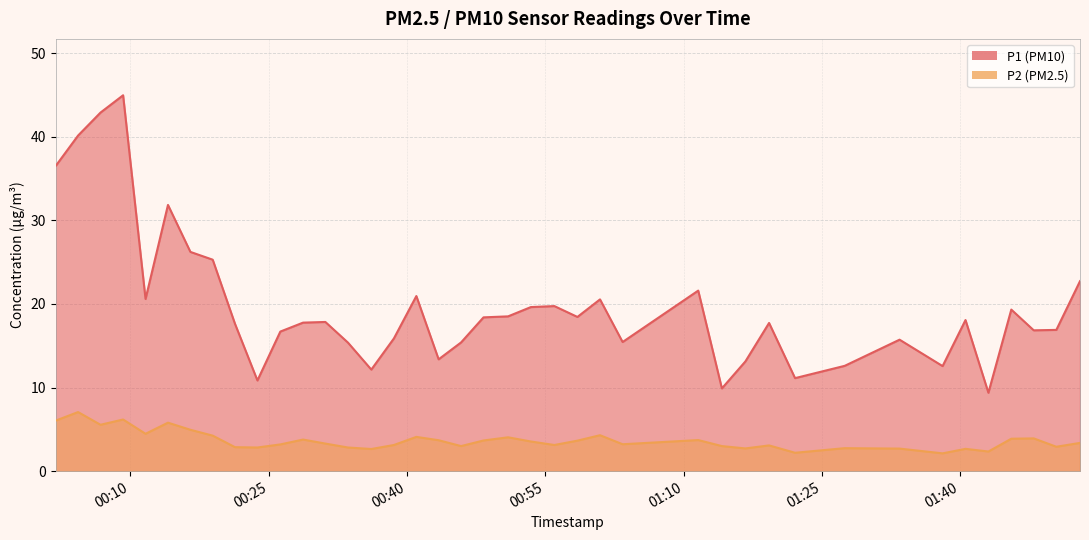

Is it true that P1 equals 15.9 at 2023-04-01T00:38:35?

True